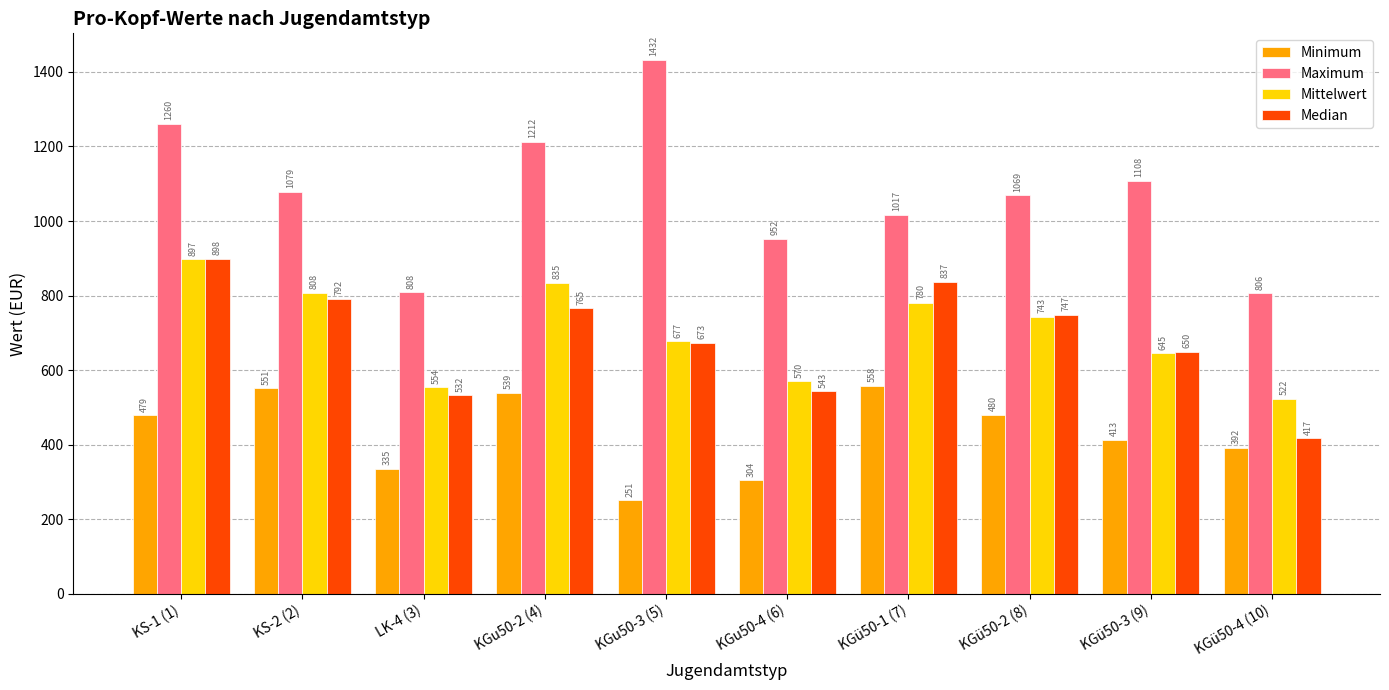

Which series has the largest range (max minus min)?

Maximum